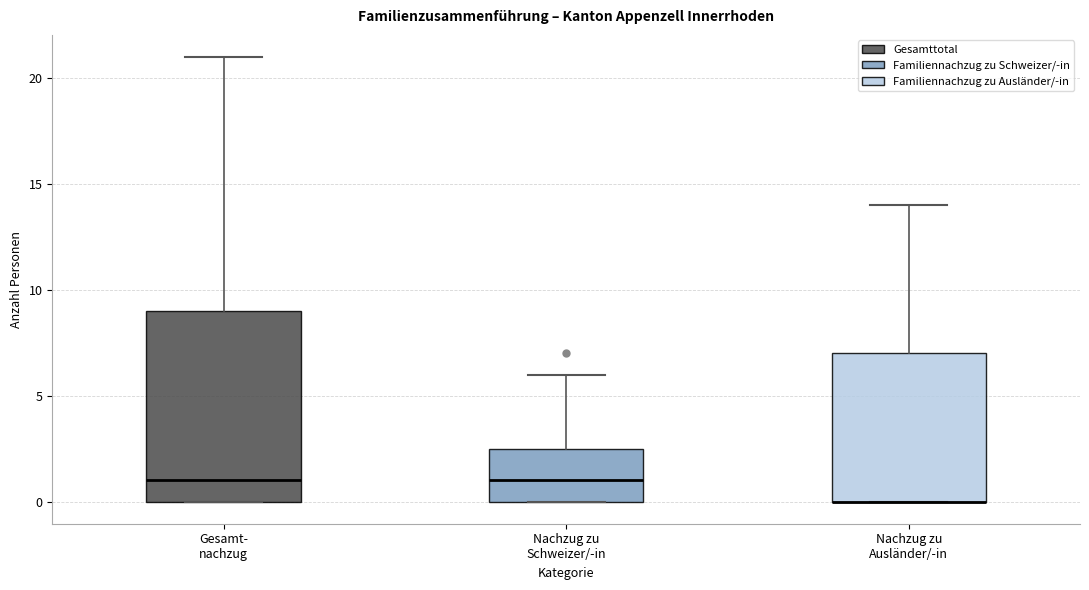

Where does the median line of the box for Gesamt- nachzug sit on the y-axis? The values are not printed on the chart, so give them approximately, as read against the axis.

1.0